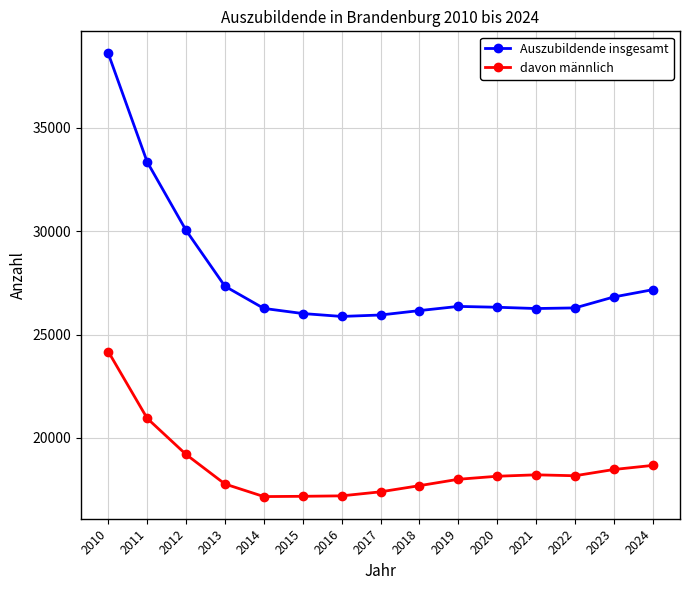

Is the value of davon männlich at 2022 greater than the value of Auszubildende insgesamt at 2018?

No